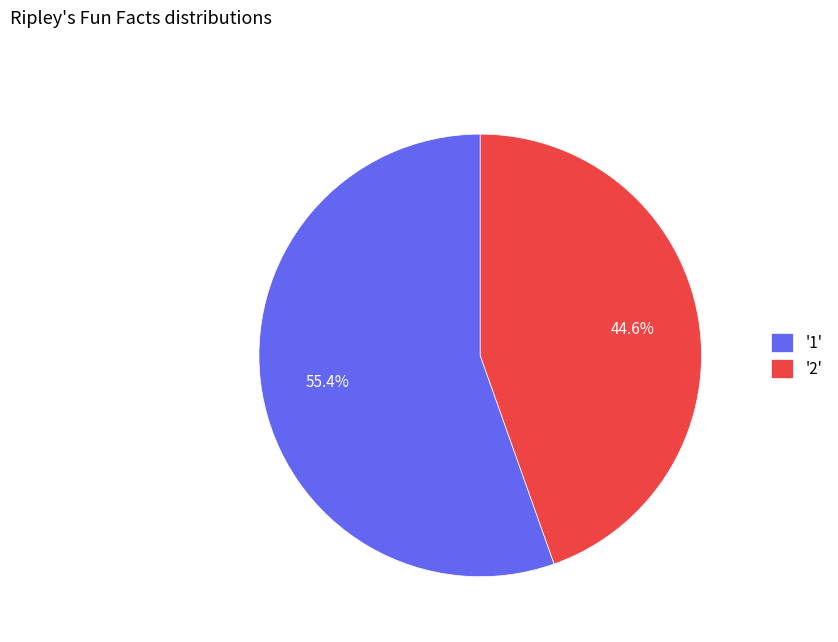

To the nearest percent, what is the difference between the largest and smallest slice percentages?

11%